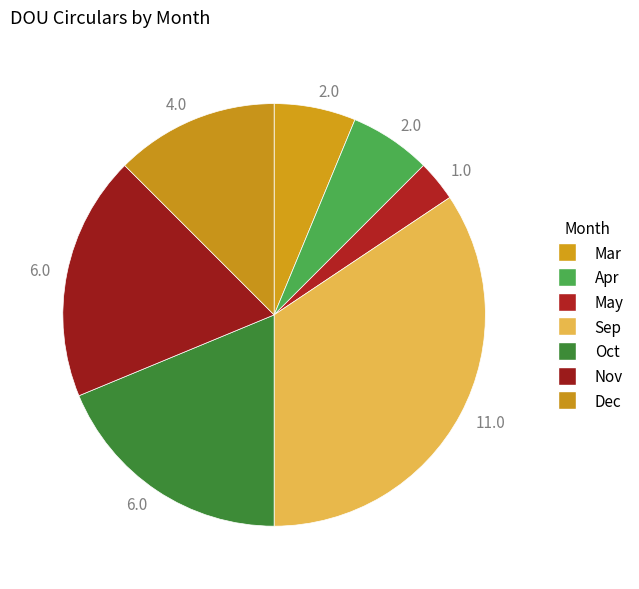

How many slices are in this pie chart?

7